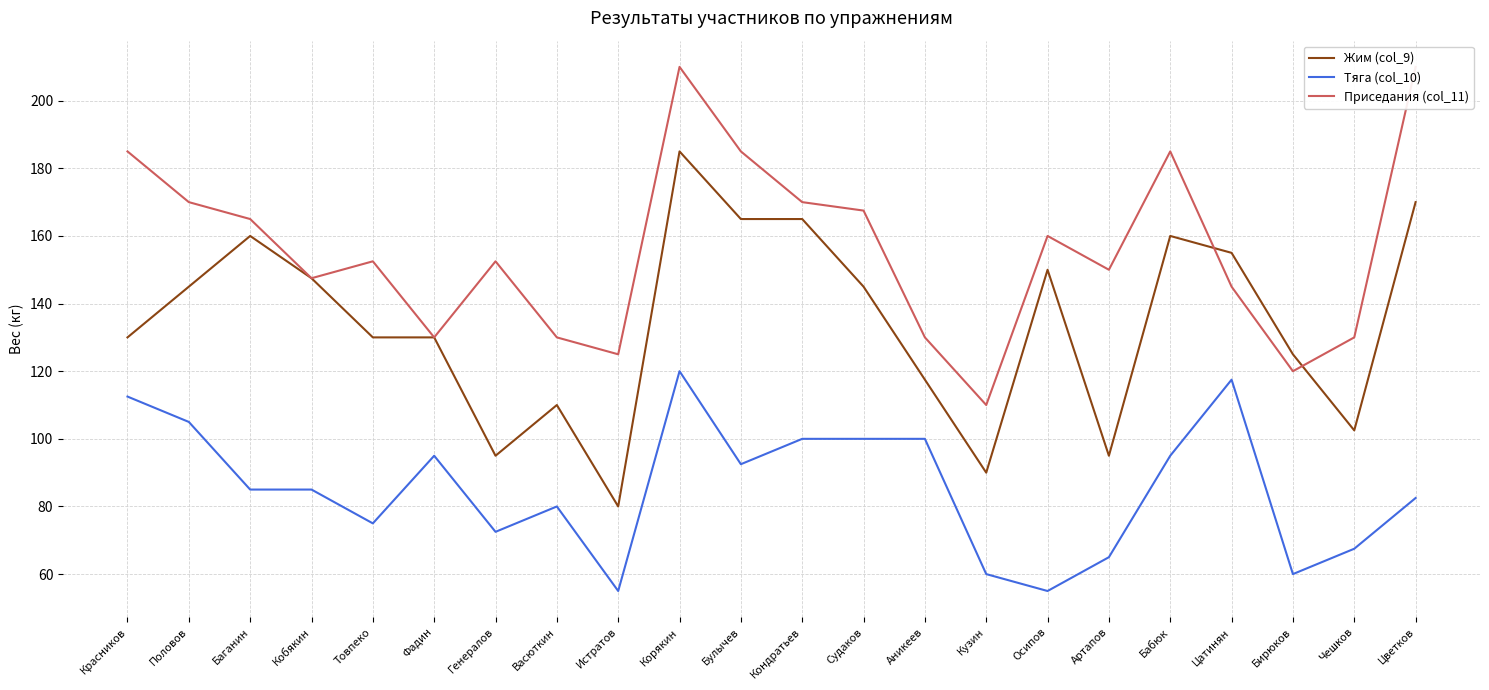

Does the chart display data point markers on the line(s)?

No